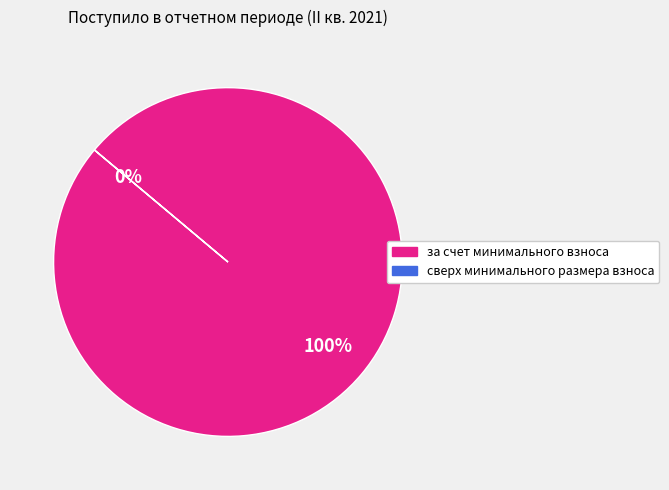

To the nearest percent, what is the difference between the за счет минимального взноса and сверх минимального размера взноса slice percentages?

100%